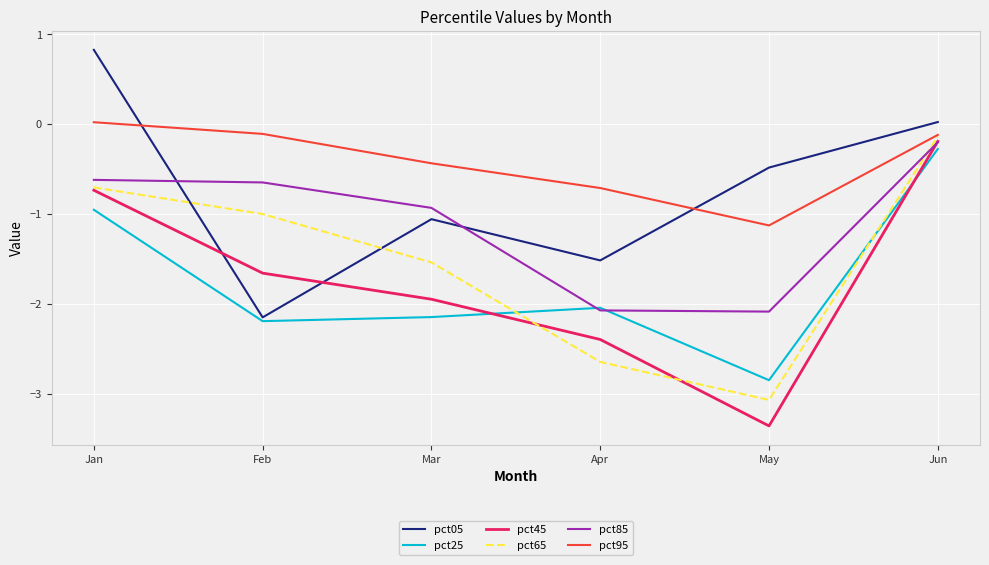

How many intersections are there between pct05 and pct45?

2